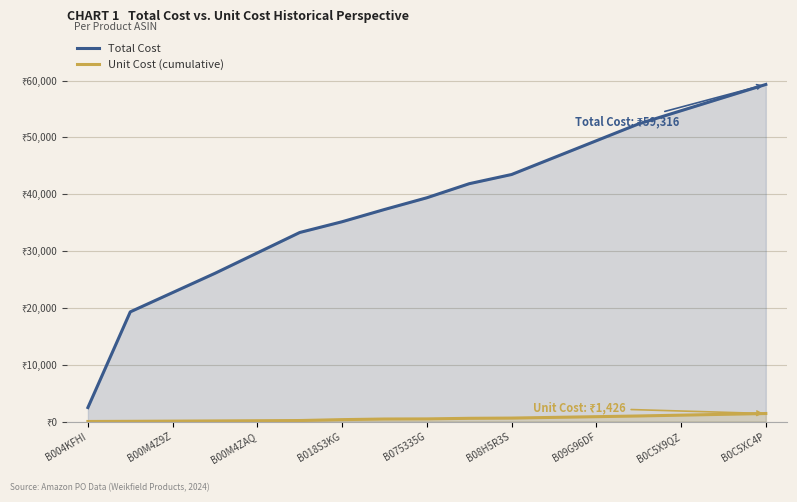

What is the label of the 14th point from the left?

13